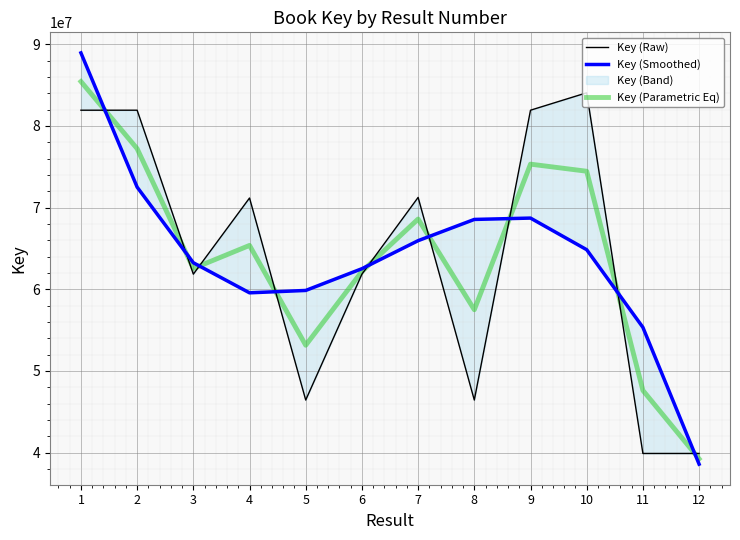

How many categories are shown in the chart?

12